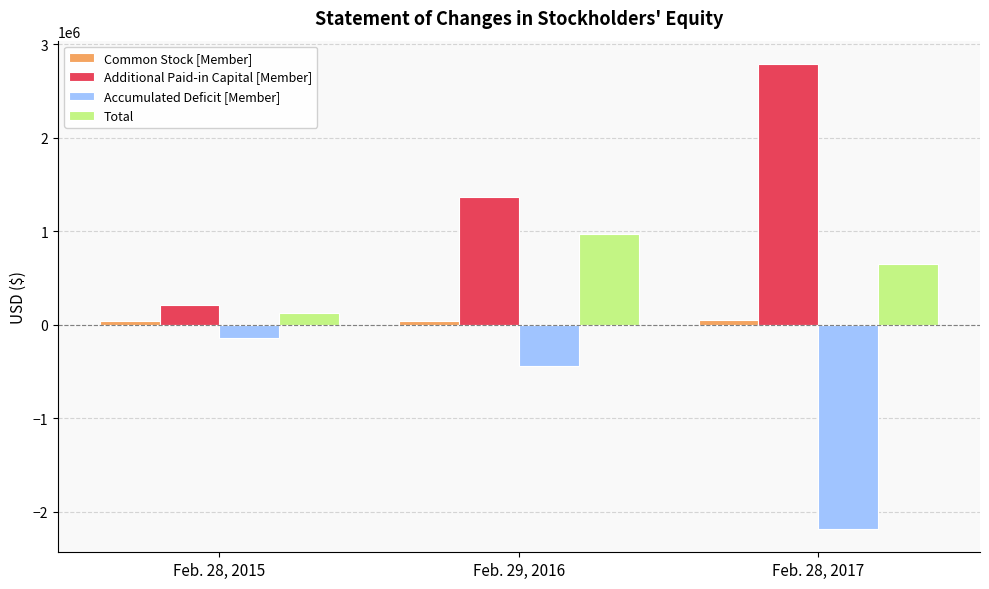

What is the value of the Total bar at the 3rd from the left?

653584